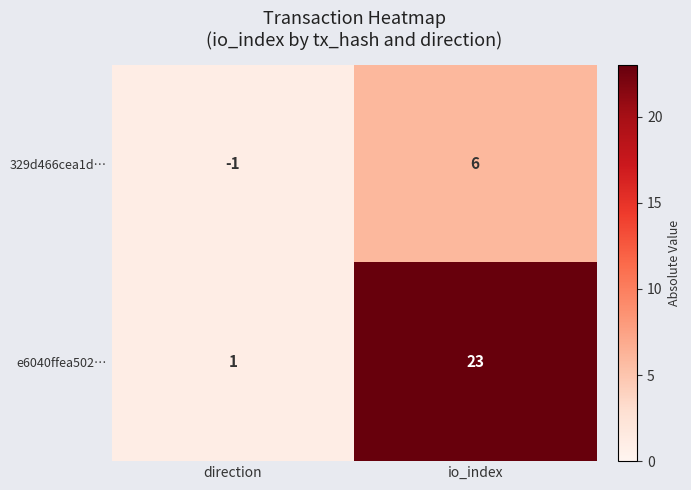

Which series has the widest spread of values?

e6040ffea502…